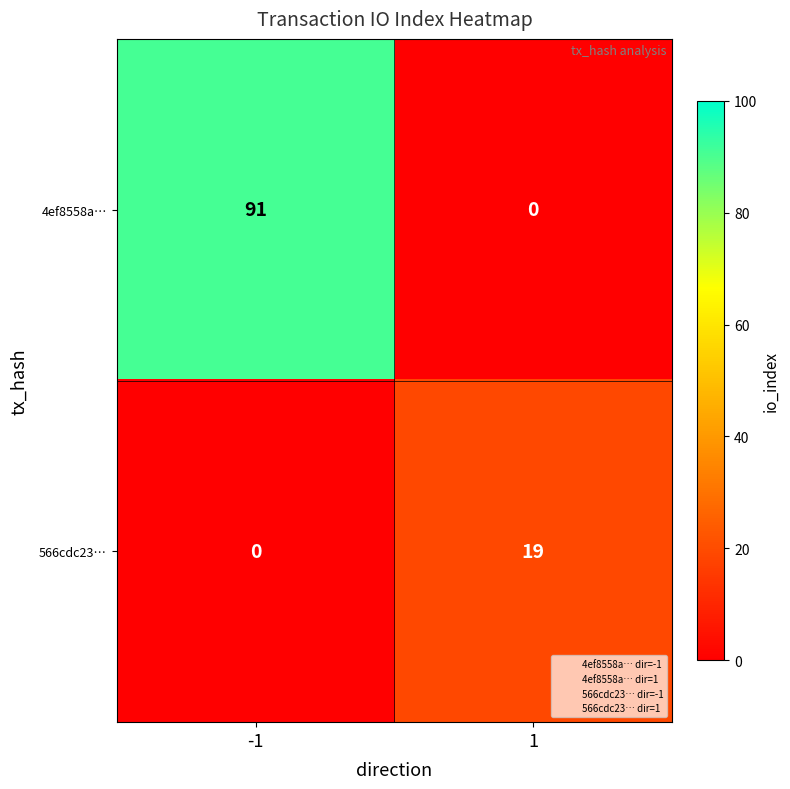

List the series in order of their overall mean, lowest first.

566cdc23…, 4ef8558a…